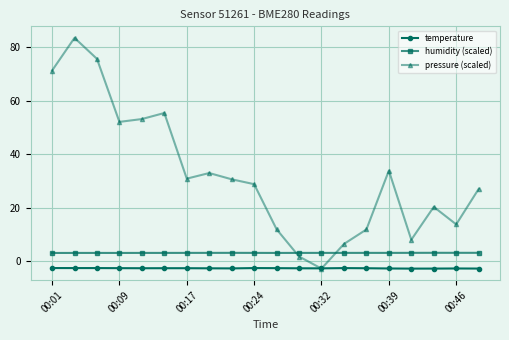

True or false: pressure (scaled) has more than 0 interior local peaks.

True